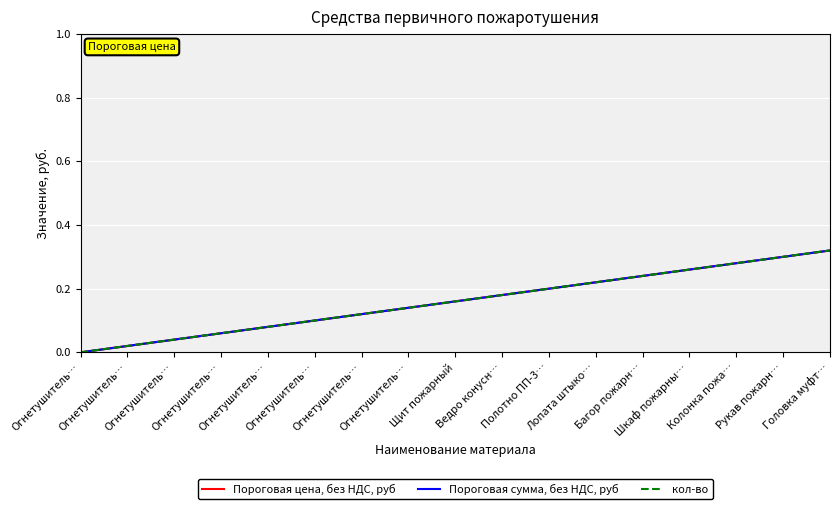

Rank the categories by кол-во value from highest to lowest.

Головка муфт…, Рукав пожарн…, Колонка пожа…, Шкаф пожарны…, Багор пожарн…, Лопата штыко…, Полотно ПП-3…, Ведро конусн…, Щит пожарный, Огнетушитель…, Огнетушитель…, Огнетушитель…, Огнетушитель…, Огнетушитель…, Огнетушитель…, Огнетушитель…, Огнетушитель…